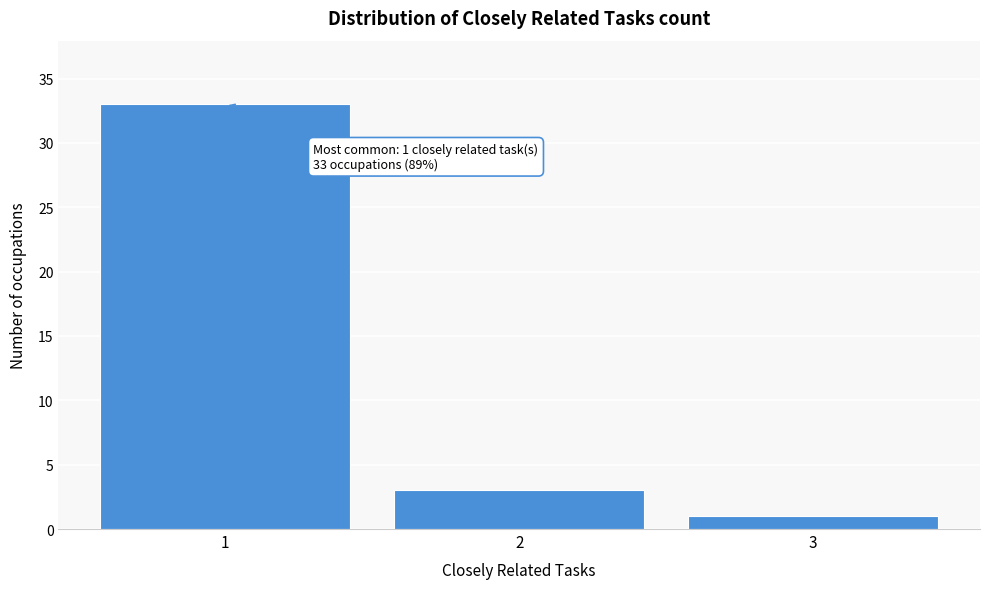

Reading left to right, extract all data points from this chart.

33	3	1